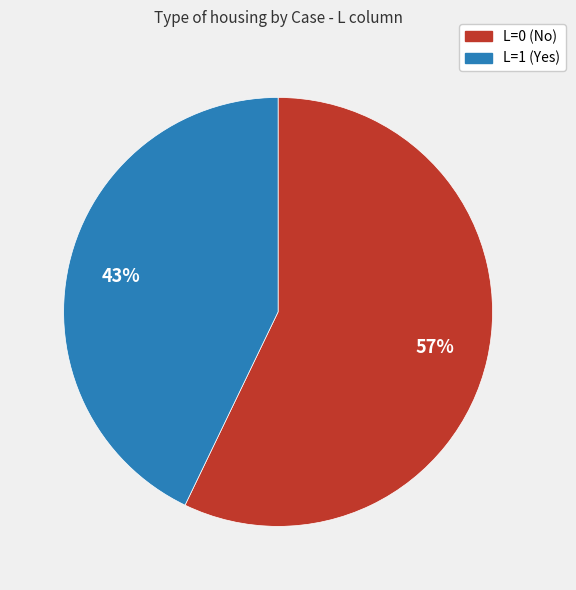

Is there any slice that represents more than half of the pie?

Yes